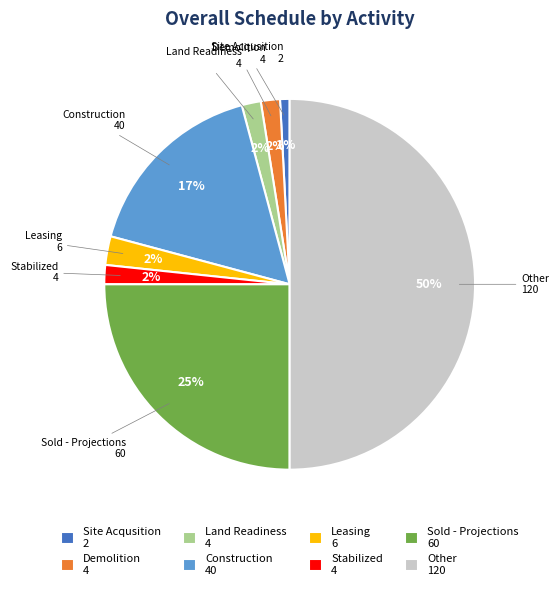

Between Stabilized 4 and Site Acqusition 2, which is larger?

Stabilized 4